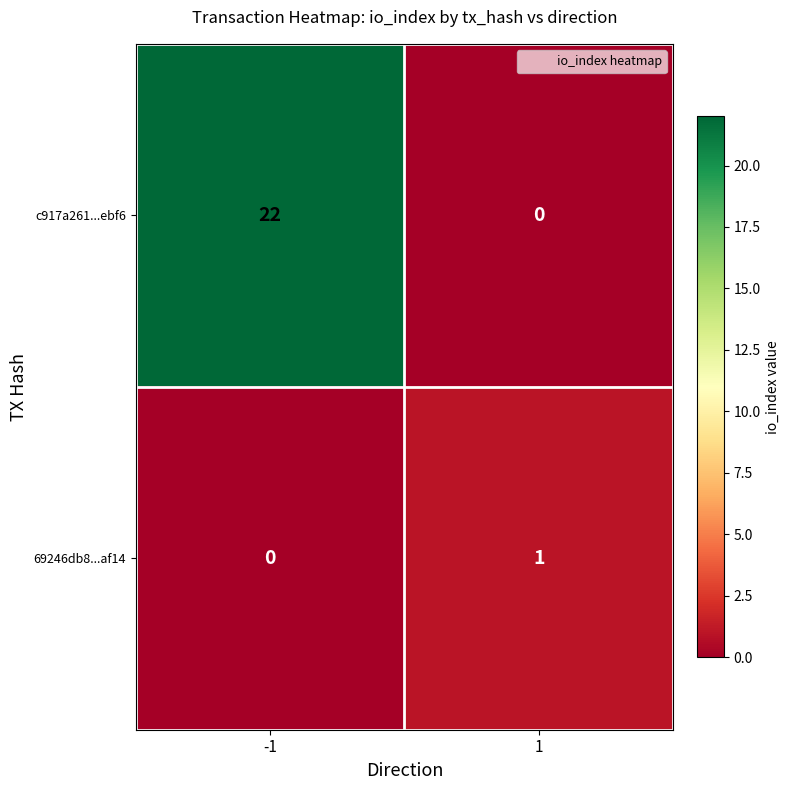

How many data points does each series have?

2